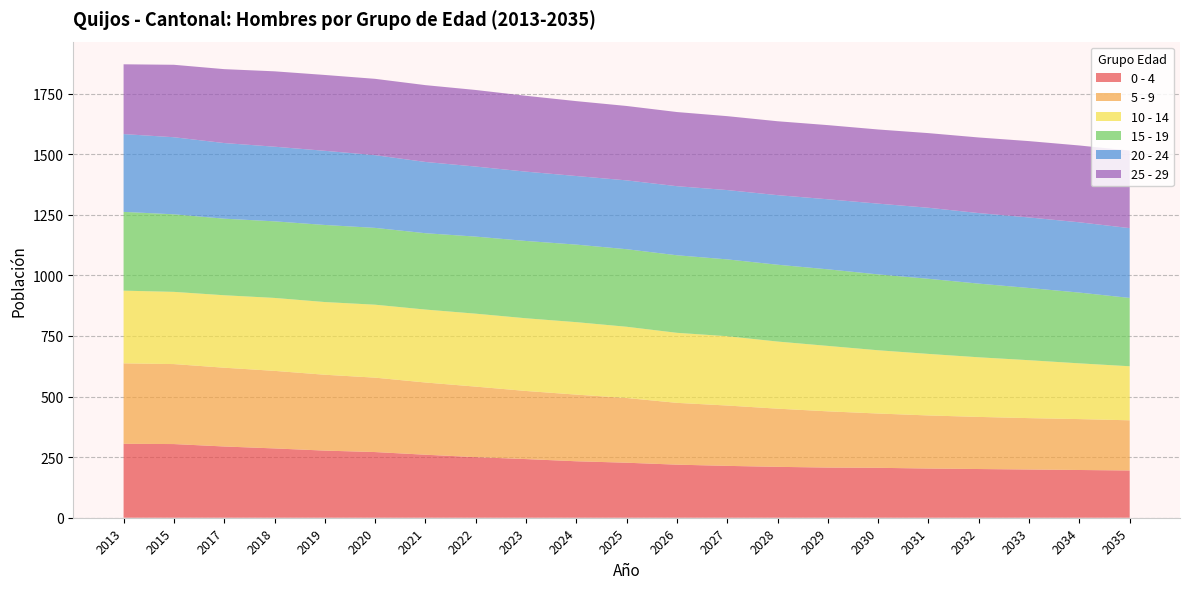

Reading left to right, extract all data points from this chart.

0 - 4: 305	304	294	286	277	271	260	250	242	233	227	219	214	210	207	206	203	201	199	197	195
5 - 9: 332	330	325	320	313	307	298	291	281	275	267	255	249	240	232	224	219	215	212	210	207
10 - 14: 300	298	299	301	300	301	301	301	300	299	294	289	286	277	270	261	254	246	239	230	223
15 - 19: 325	320	316	316	318	317	315	318	319	320	320	320	317	317	316	313	310	304	298	292	282
20 - 24: 321	318	312	308	306	300	294	289	286	283	284	285	286	287	289	292	293	291	291	290	288
25 - 29: 288	299	305	311	313	315	317	316	313	309	307	306	305	305	306	306	308	312	315	317	320